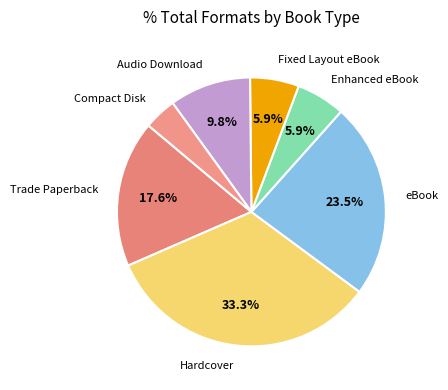

Which category has the biggest portion of the pie?

Hardcover